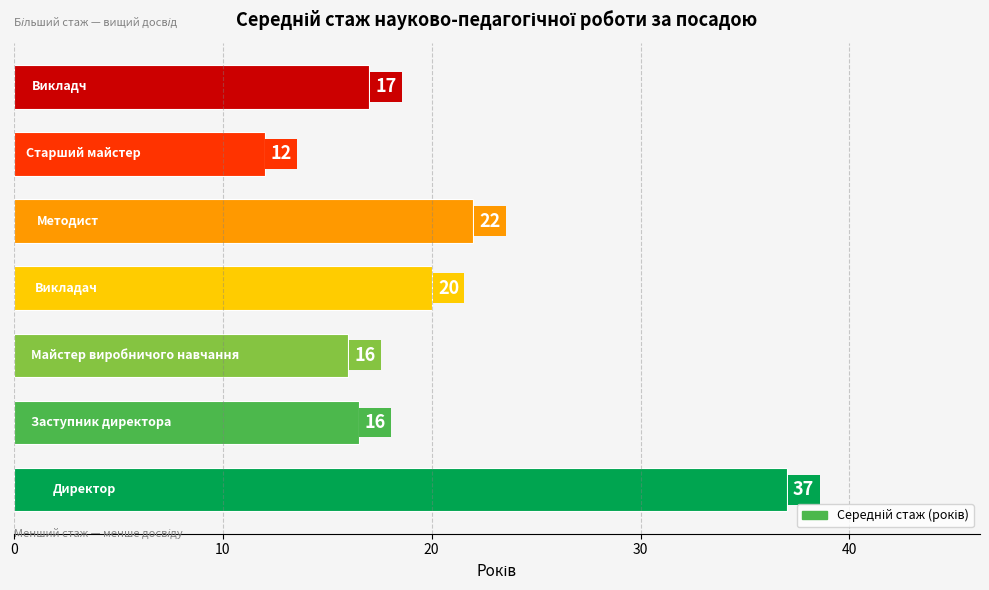

What is the smallest value displayed?

12.0